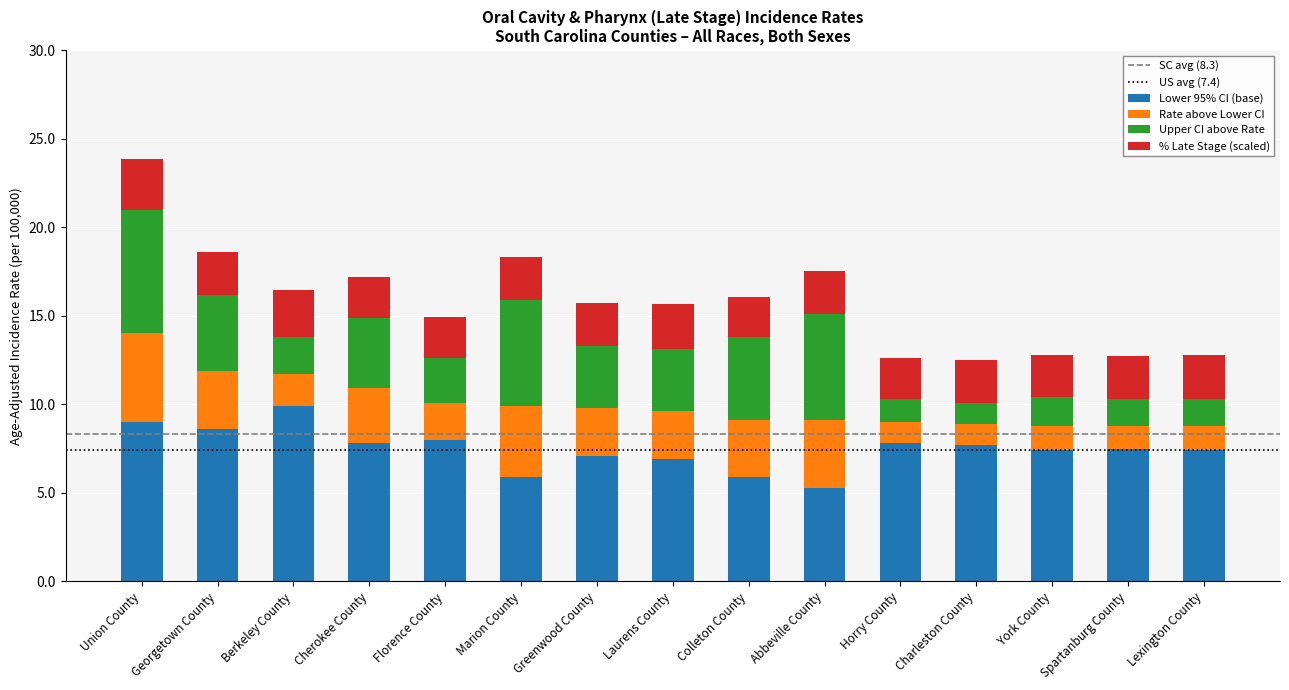

What is the total value across all series at Greenwood County?

15.7